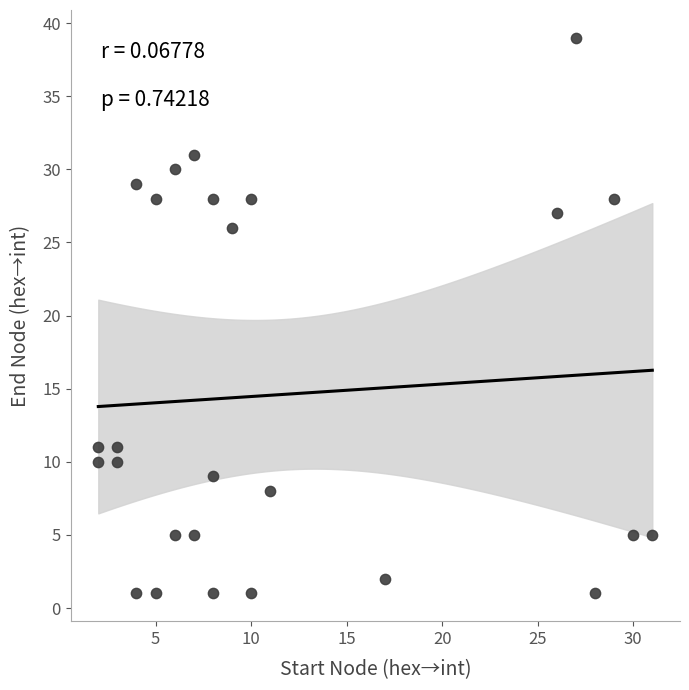

What is the range of Y values (max minus min)?

38